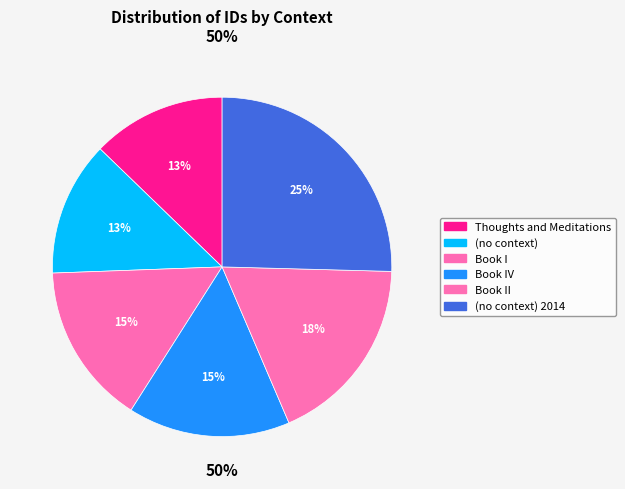

To the nearest percent, what is the difference between the Book II and Book I slice percentages?

3%